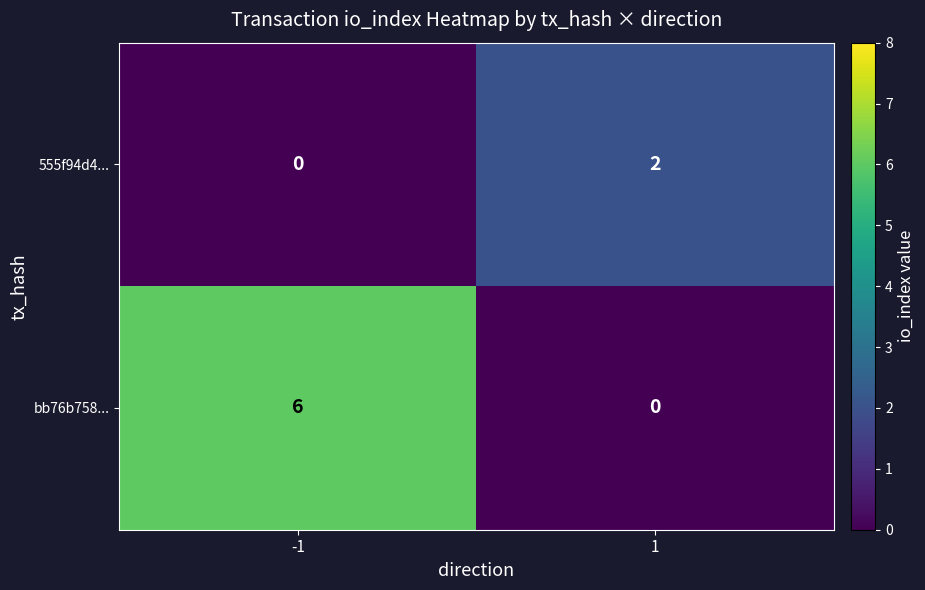

What is the spread (max minus min) of values at -1?

6